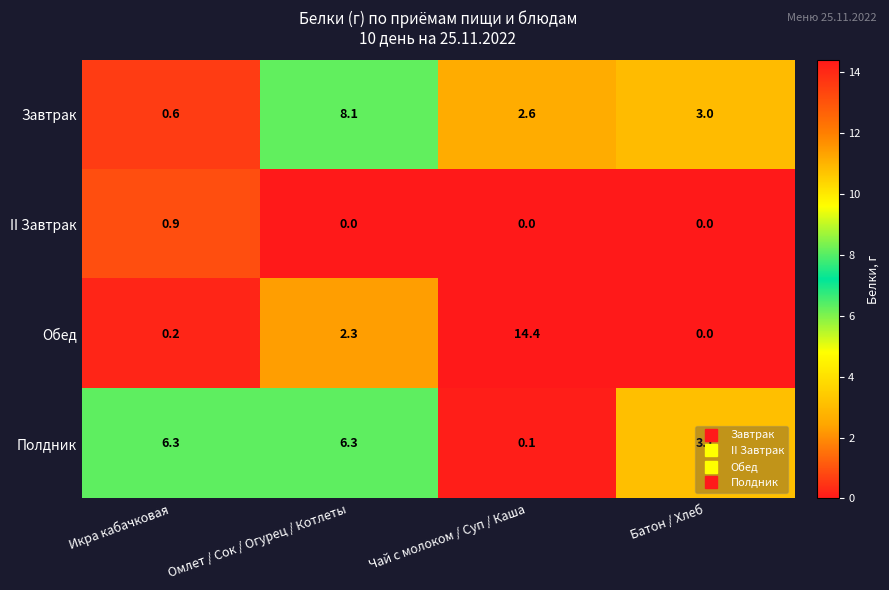

Which series has the largest total across all categories?

Обед